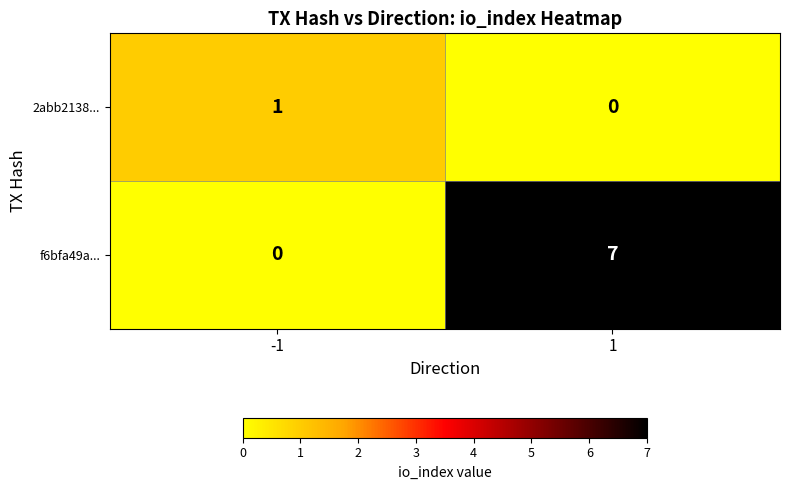

What is the difference between the f6bfa49a... values at 1 and -1?

7